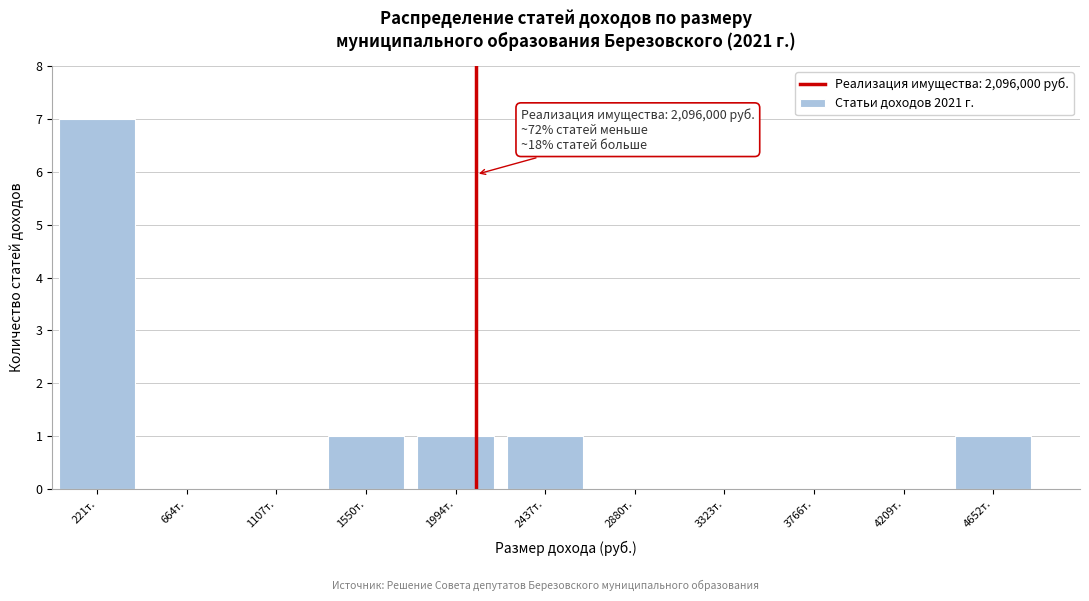

Reading right to left, what are all the values shown in this chart?

4652т.=1	4209т.=0	3766т.=0	3323т.=0	2880т.=0	2437т.=1	1994т.=1	1550т.=1	1107т.=0	664т.=0	221т.=7